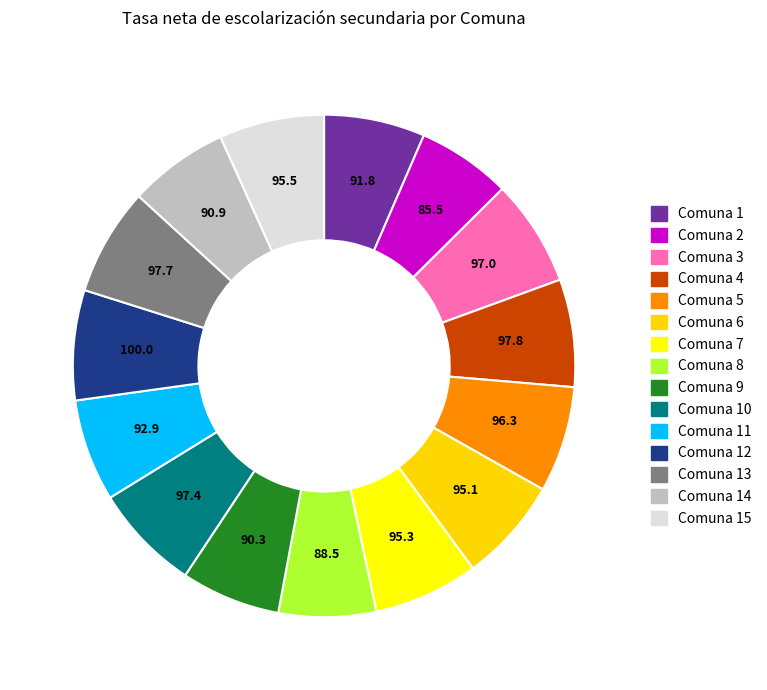

Which has a higher value, Comuna 2 or Comuna 4?

Comuna 4